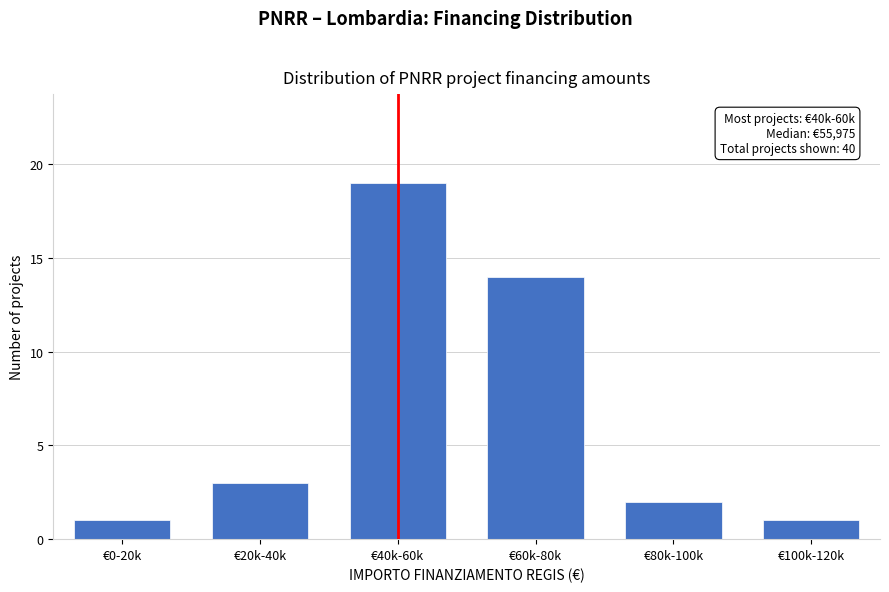

Reading left to right, what are all the values shown in this chart?

1	3	19	14	2	1